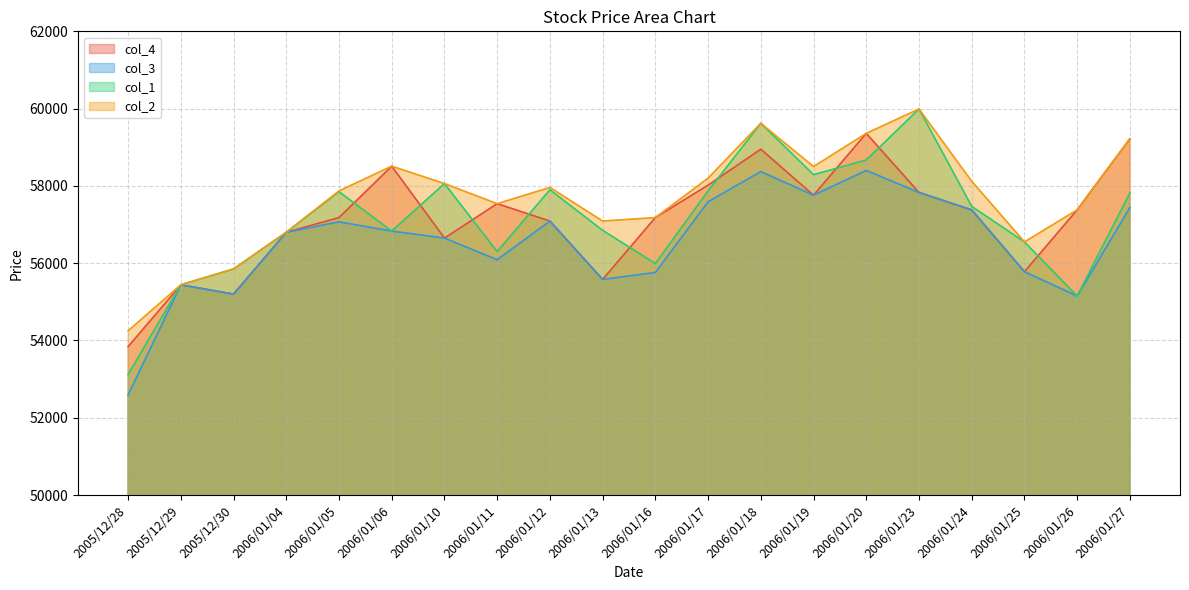

Where is the first local minimum for col_4?

2005/12/30